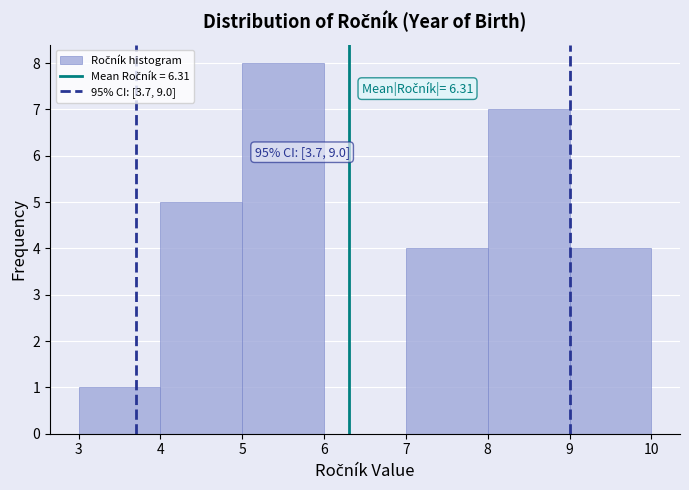

Over which range of the x-axis is the bar tallest?

5 to 6